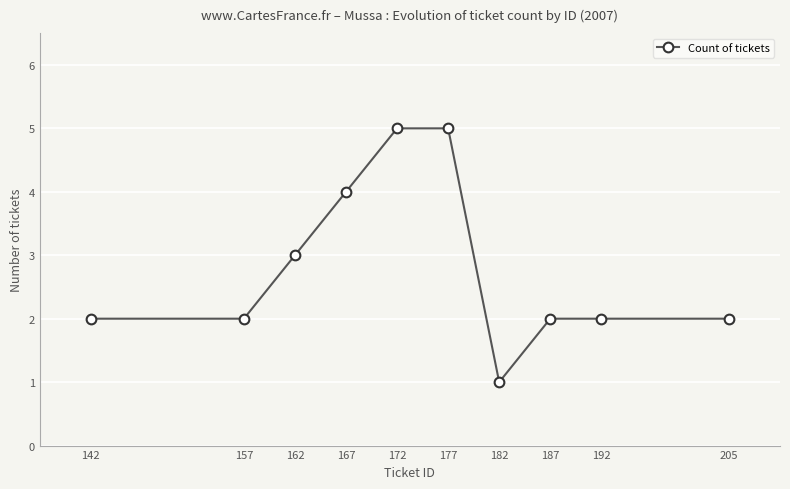

At which category does the chart reach its minimum across all series?

182